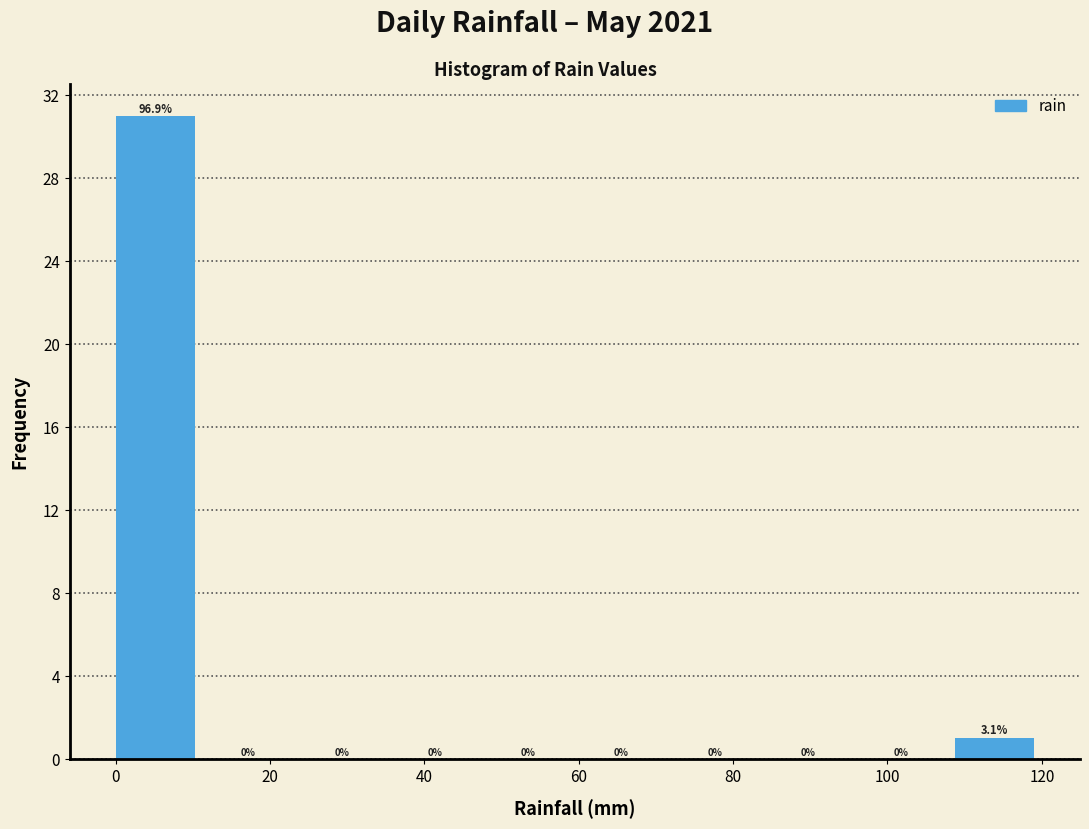

Which range on the x-axis has the tallest bar?

0 to 12